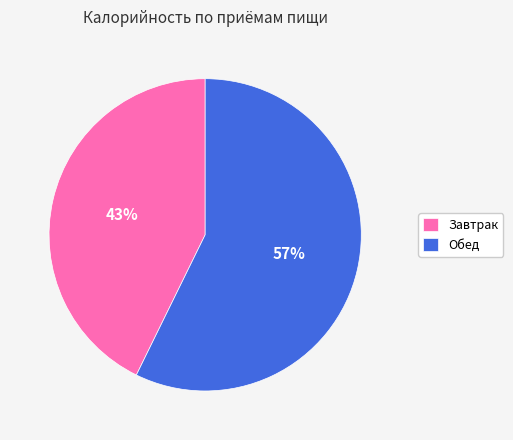

What is the smallest slice in the pie chart?

Завтрак